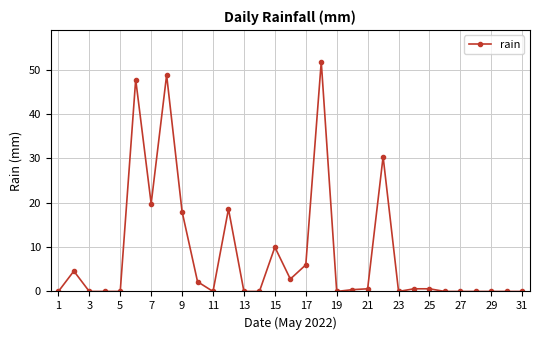

True or false: the data has more than 2 interior local peaks.

True